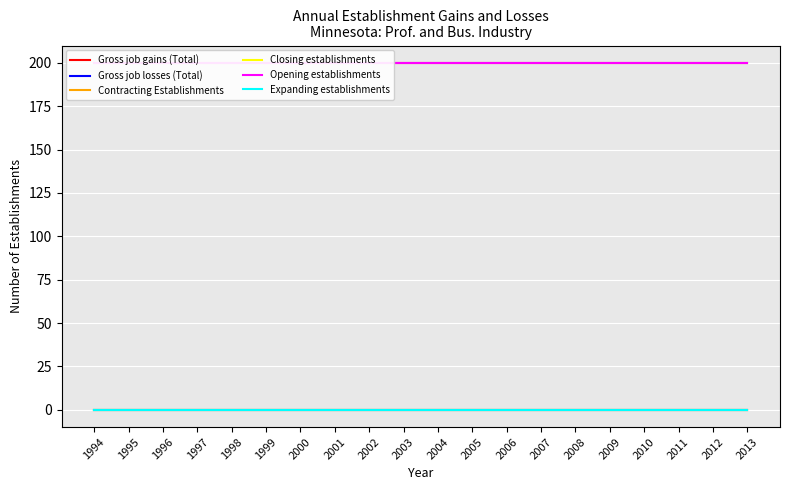

Which label corresponds to the smallest value in the chart?

1994